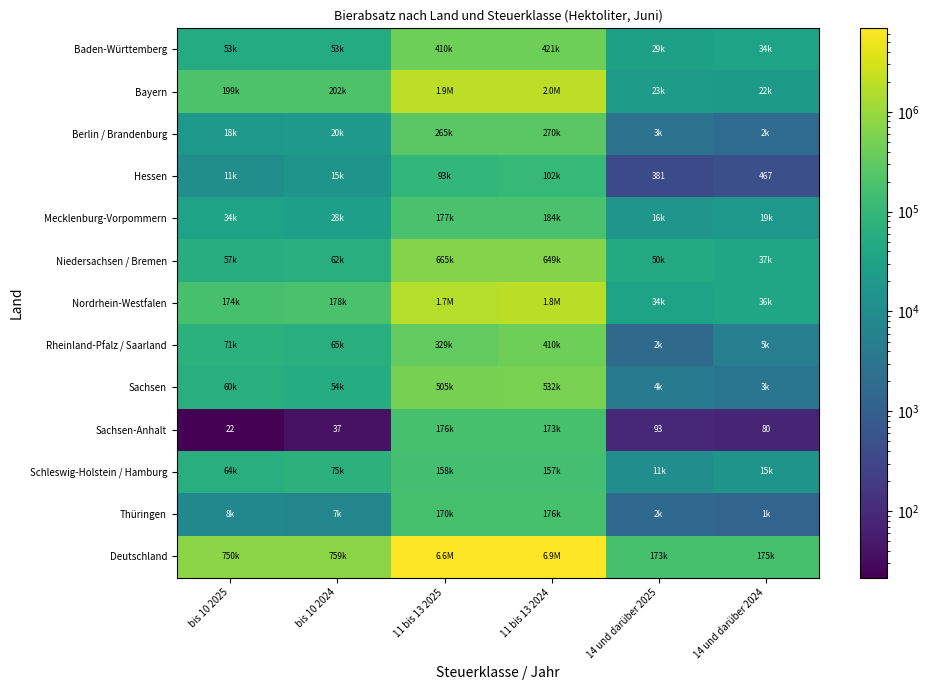

Where does the Sachsen-Anhalt series first go above 93?

11 bis 13 2025